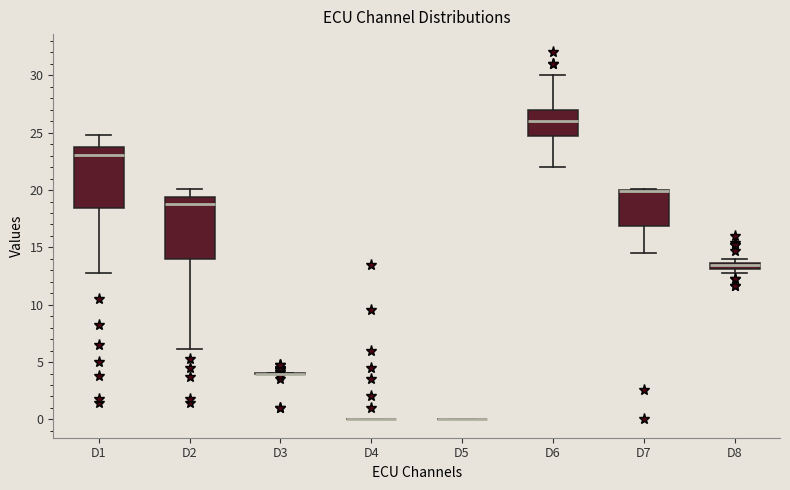

Where does the lower whisker of the box for D7 end on the y-axis? The values are not printed on the chart, so give them approximately, as read against the axis.

14.5